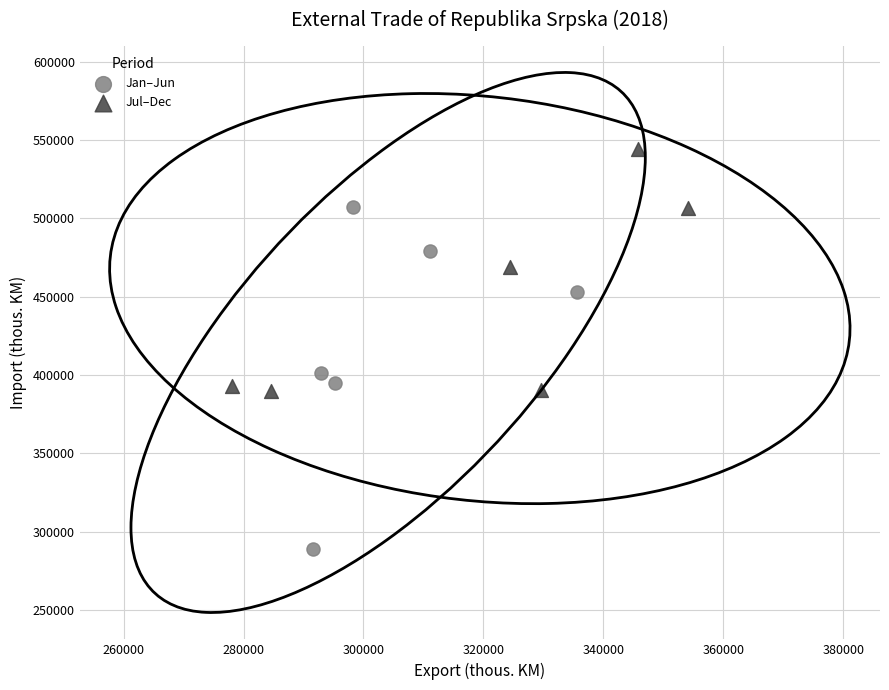

Which series has the largest Y range (max minus min)?

Jan–Jun